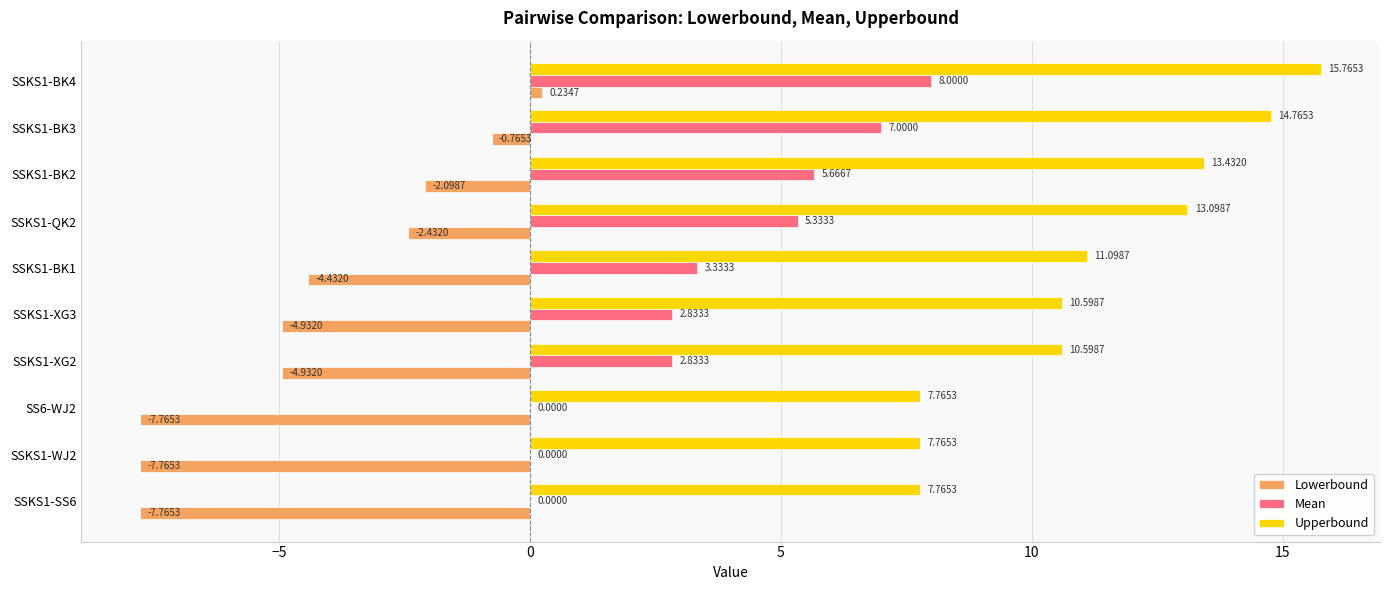

At which label does Mean reach its peak?

SSKS1-BK4